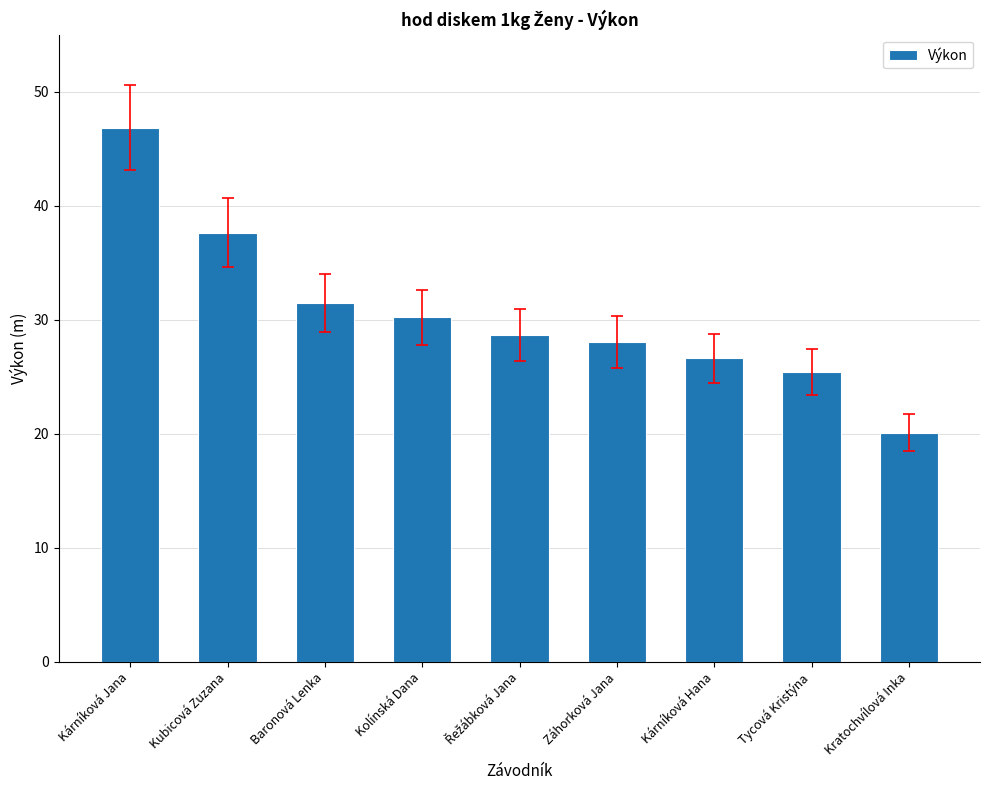

What is the greatest value displayed?

46.8